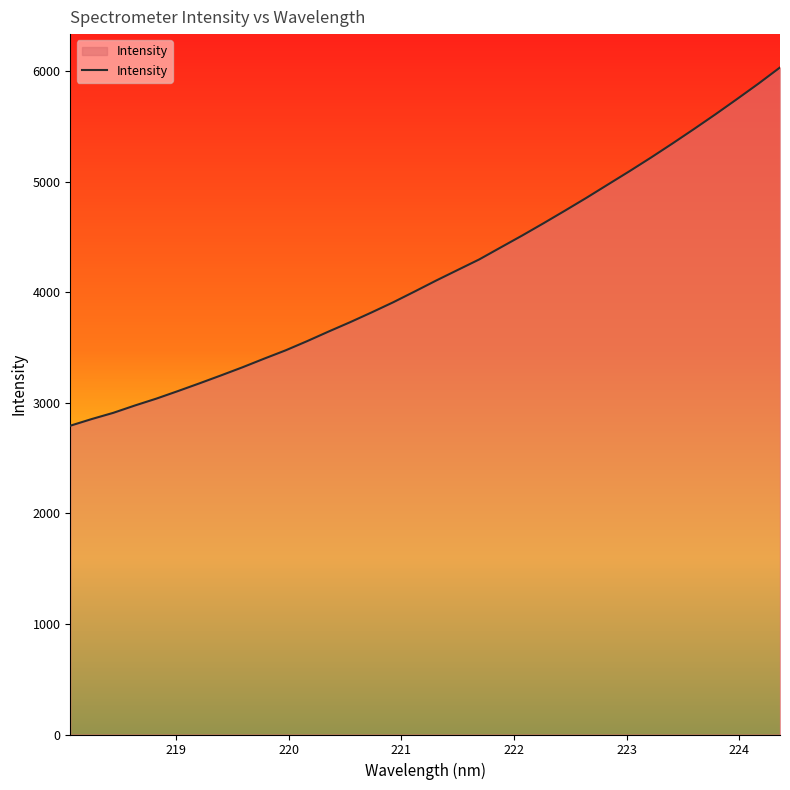

What is the difference between the maximum and minimum values?

3240.0